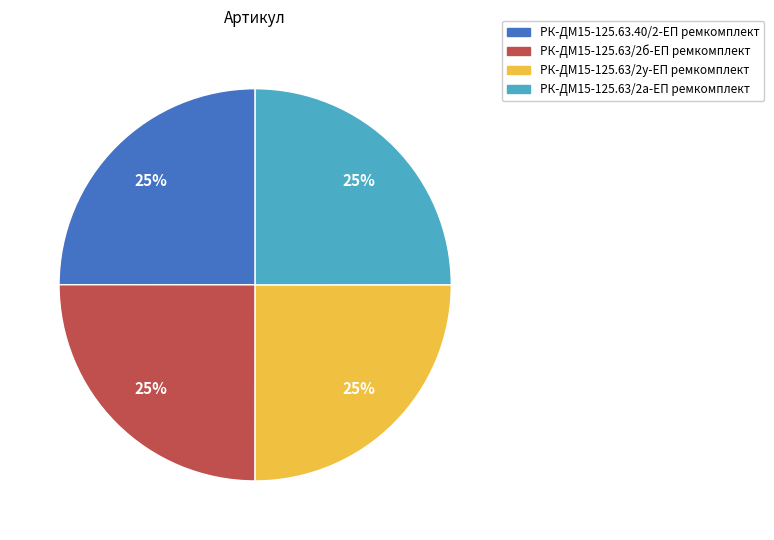

To the nearest percent, what is the combined percentage of РК-ДМ15-125.63/2б-ЕП ремкомплект and РК-ДМ15-125.63/2у-ЕП ремкомплект?

50%